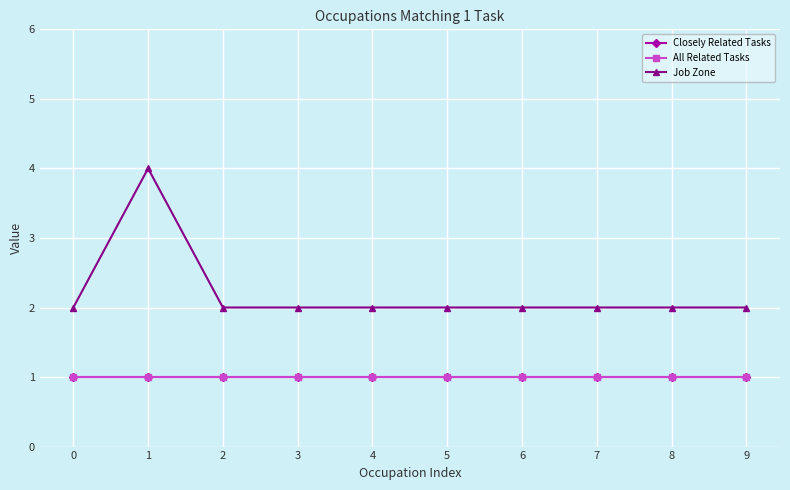

Does the chart have visible grid lines?

Yes